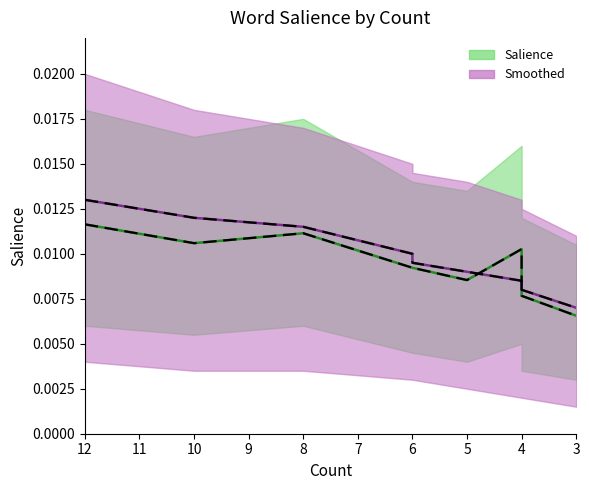

What is the label of the 14th point from the right?

9